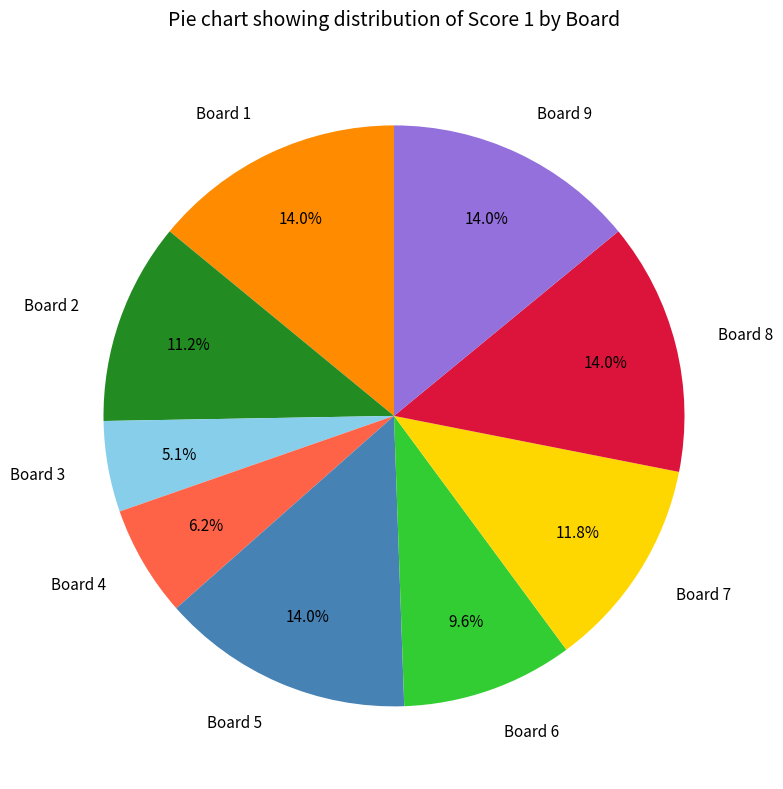

Combined, do Board 7 and Board 3 account for over 50%?

No